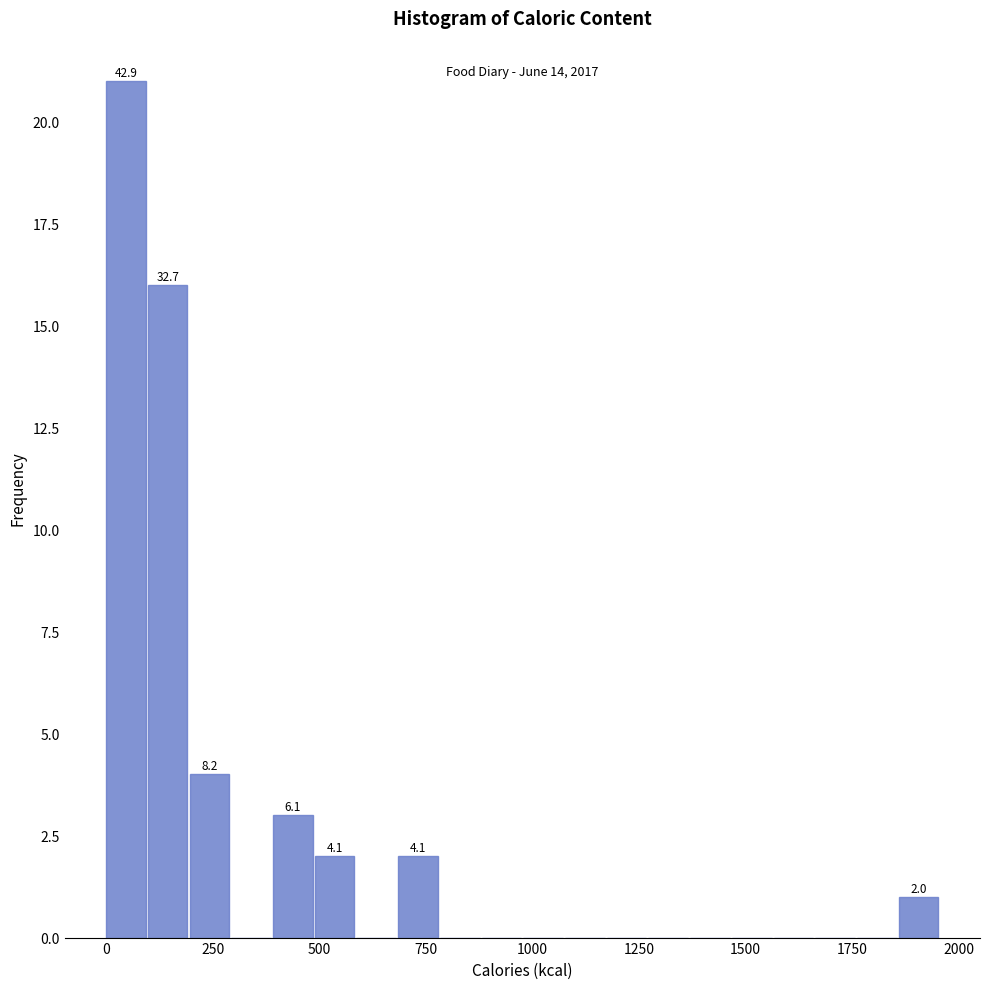

Around what value on the x-axis is the tallest bar? Give the approximate position of its centre, as read against the axis.

50